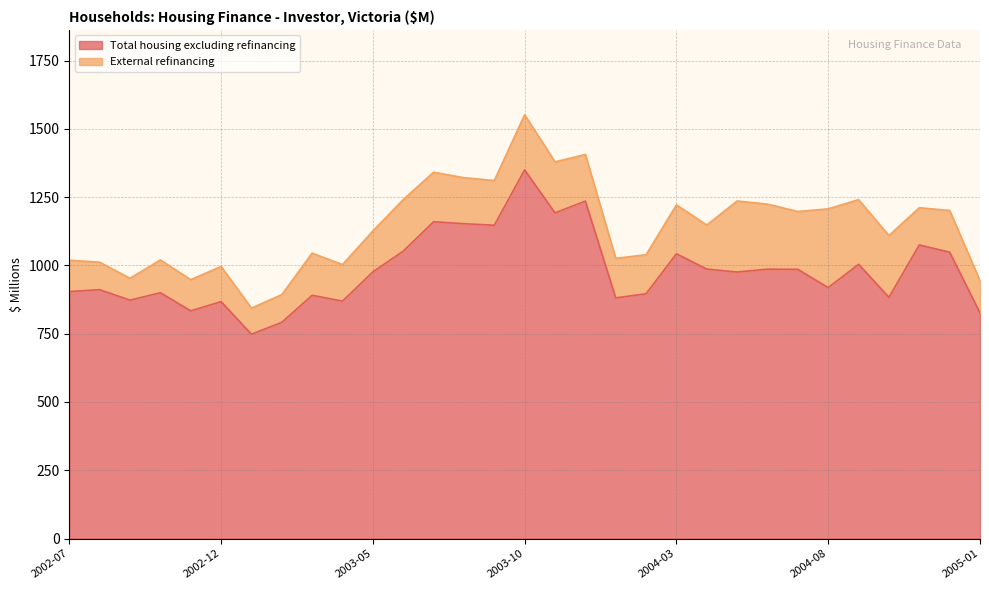

What is the change in value from 2003-08 to 2004-11?

-77.8